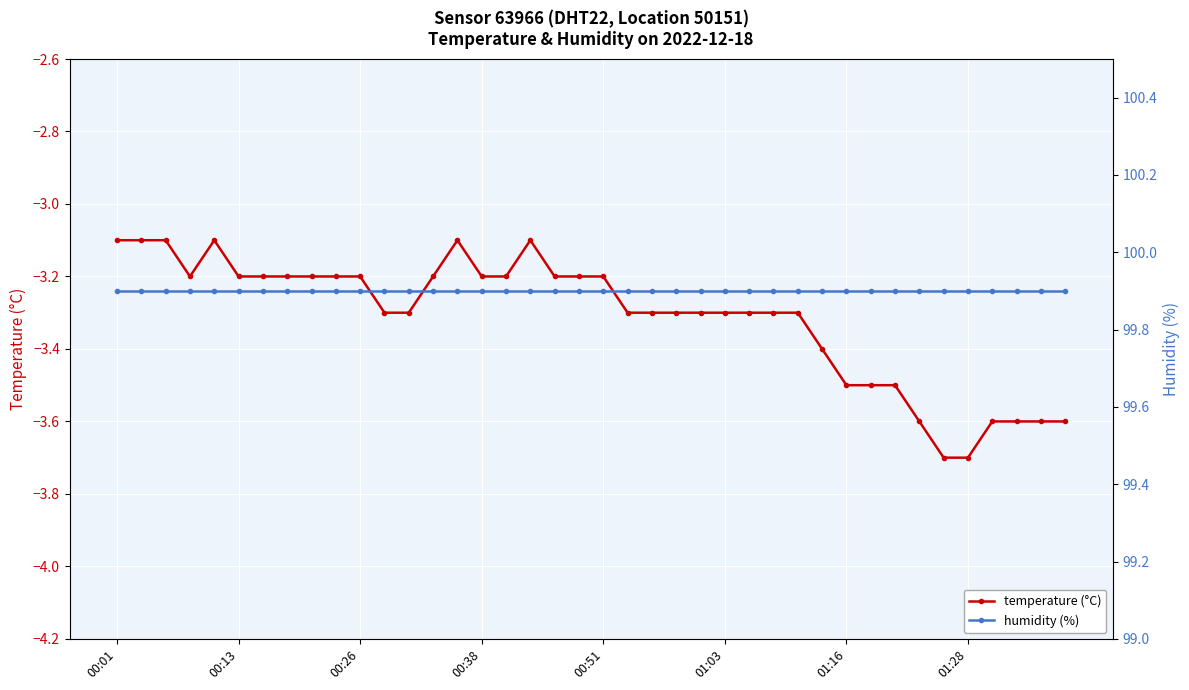

What are all the series names shown in the legend?

temperature (°C), humidity (%)